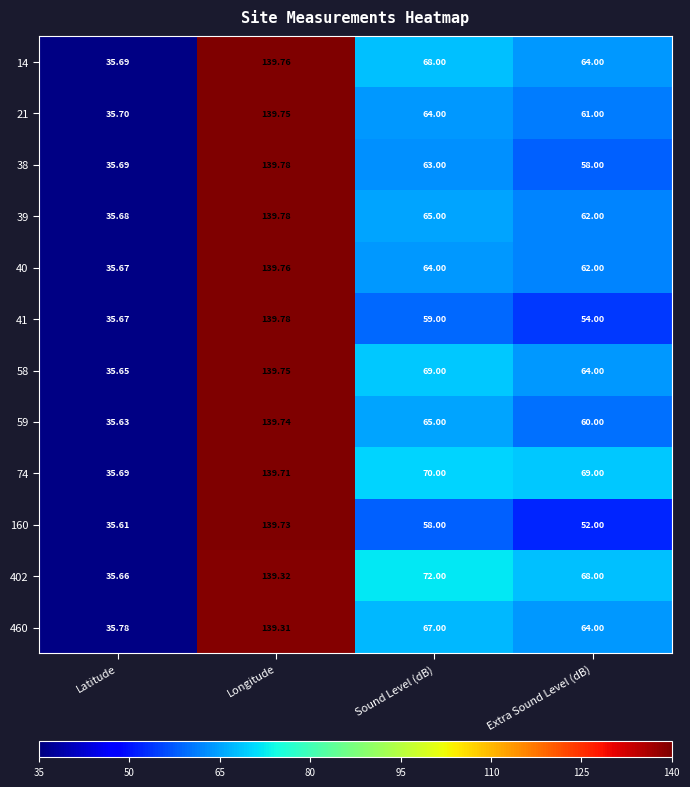

List the labels in order of 14 value, smallest first.

Latitude, Extra Sound Level (dB), Sound Level (dB), Longitude